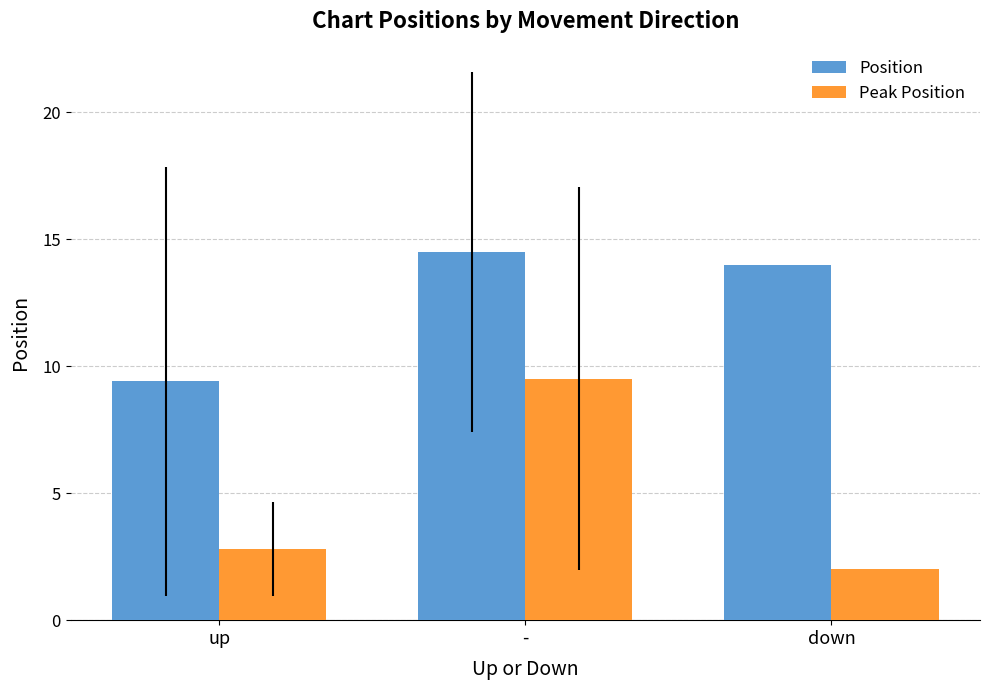

What is the difference between the highest and lowest values at up?

6.6